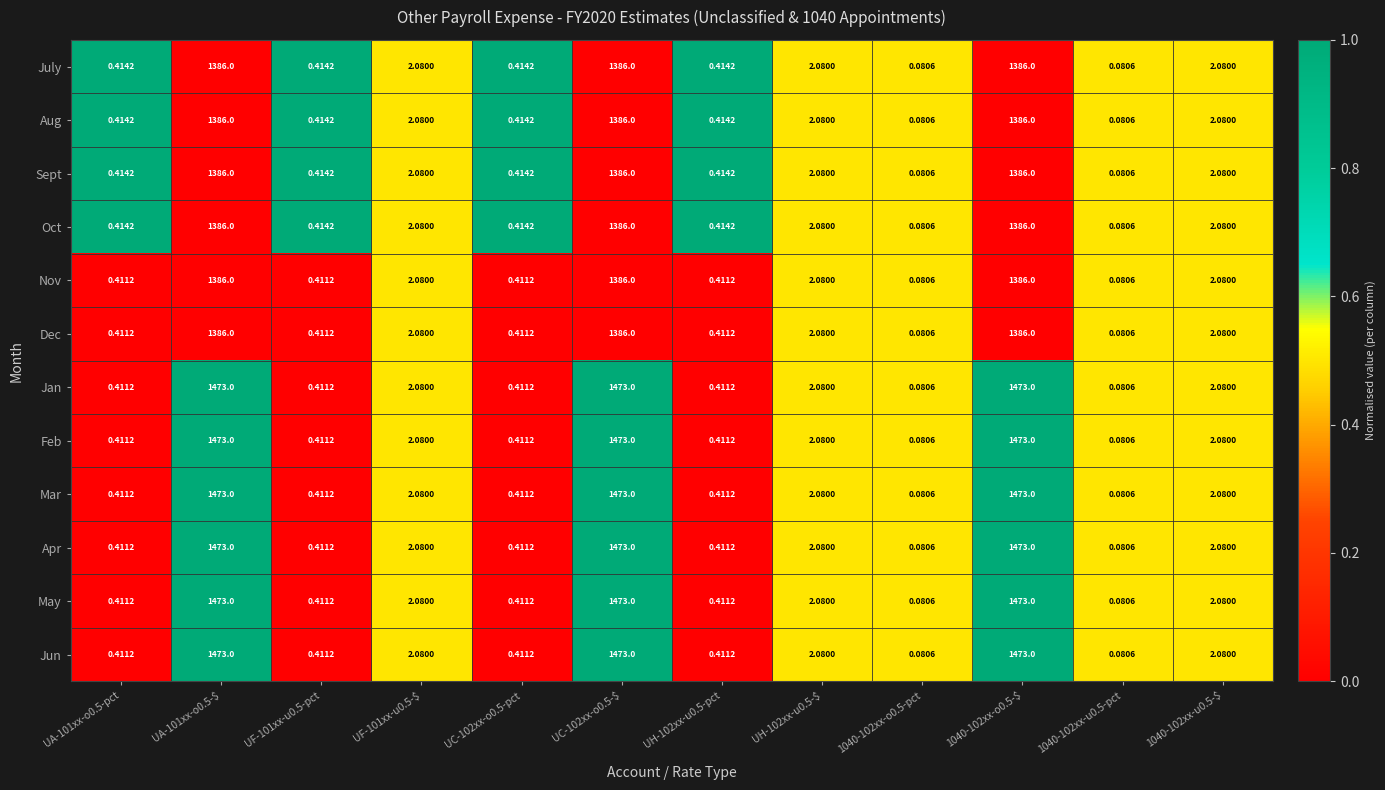

Is the value of Dec at 1040-102xx-u0.5-$ greater than the value of Jun at 1040-102xx-o0.5-pct?

Yes